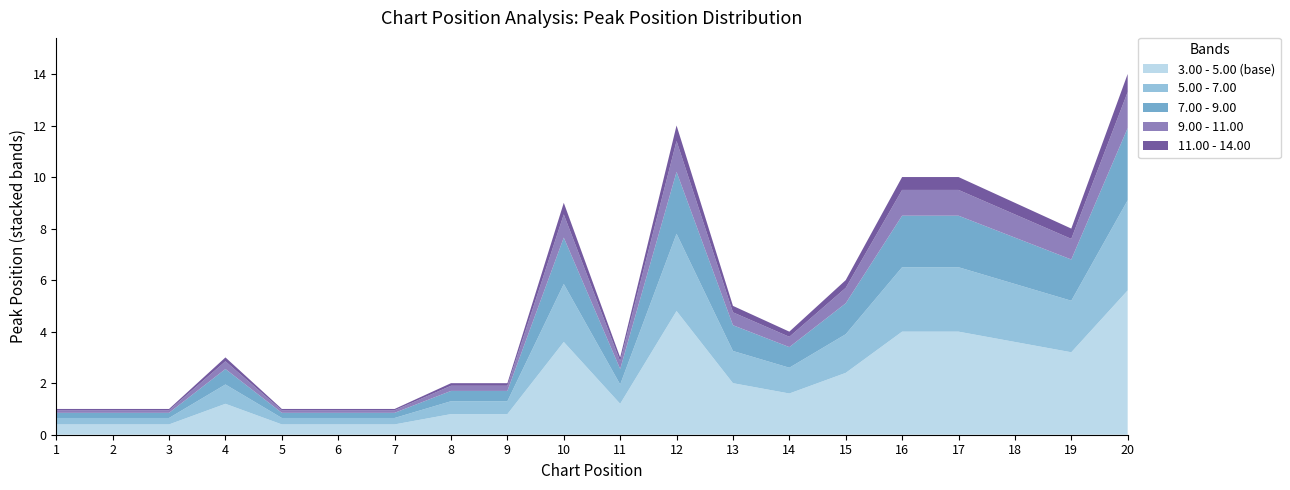

The value of 3.00 - 5.00 (base) at 14 is 1.6. True or false?

True